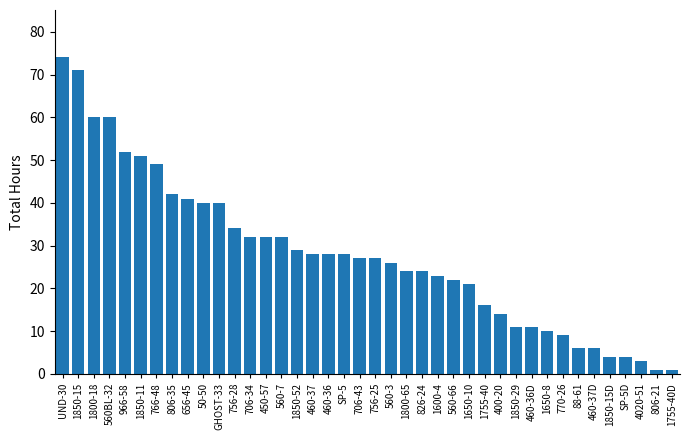

What is the value of the 31st bar from the left?

11